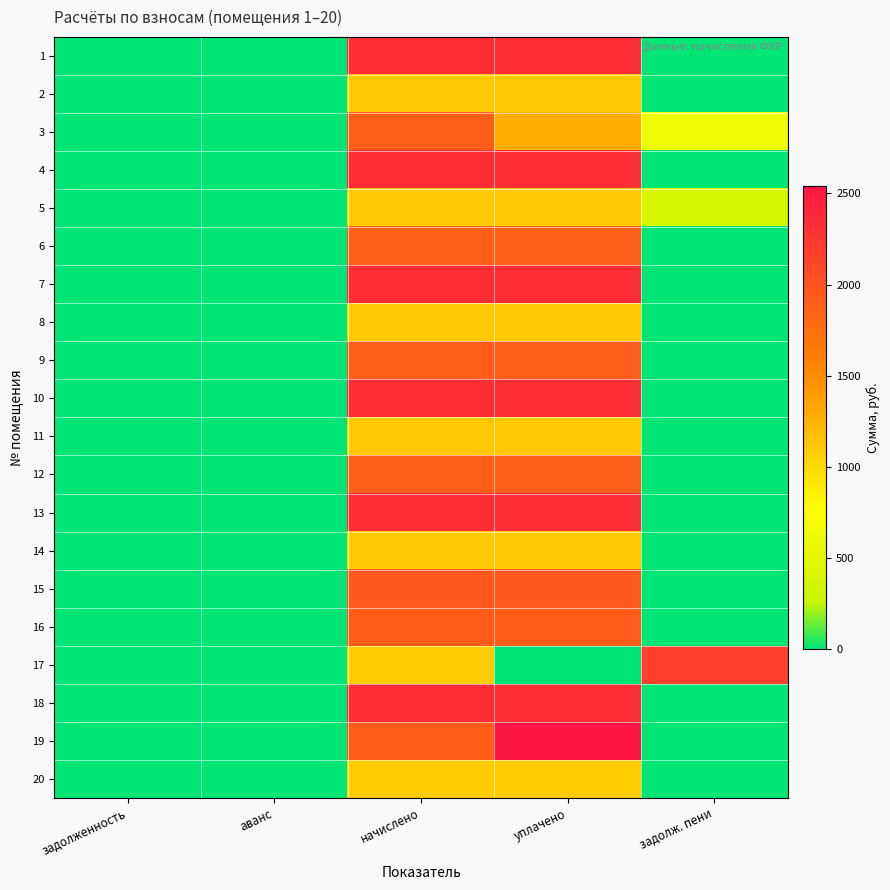

Reading left to right, what are all the values shown in this chart?

1: задолженность=0.0	аванс=0.0	начислено=2326.5	уплачено=2326.5	задолж. пени=0.0
2: задолженность=0.0	аванс=0.0	начислено=1106.1	уплачено=1106.1	задолж. пени=0.0
3: задолженность=0.0	аванс=0.0	начислено=1898.8	уплачено=1280.4	задолж. пени=618.4
4: задолженность=0.0	аванс=0.0	начислено=2326.5	уплачено=2326.5	задолж. пени=0.0
5: задолженность=0.0	аванс=0.0	начислено=1106.1	уплачено=1106.1	задолж. пени=368.7
6: задолженность=0.0	аванс=0.0	начислено=1887.8	уплачено=1887.8	задолж. пени=0.0
7: задолженность=0.0	аванс=0.0	начислено=2326.5	уплачено=2326.5	задолж. пени=0.0
8: задолженность=0.0	аванс=0.0	начислено=1106.1	уплачено=1106.1	задолж. пени=0.0
9: задолженность=0.0	аванс=0.0	начислено=1898.8	уплачено=1898.8	задолж. пени=0.0
10: задолженность=0.0	аванс=0.0	начислено=2326.5	уплачено=2326.5	задолж. пени=0.0
11: задолженность=0.0	аванс=0.0	начислено=1106.1	уплачено=1106.1	задолж. пени=0.0
12: задолженность=0.0	аванс=0.0	начислено=1887.8	уплачено=1887.8	задолж. пени=0.0
13: задолженность=0.0	аванс=0.0	начислено=2326.5	уплачено=2326.5	задолж. пени=0.0
14: задолженность=0.0	аванс=0.0	начислено=1106.1	уплачено=1106.1	задолж. пени=0.0
15: задолженность=0.0	аванс=0.0	начислено=1961.5	уплачено=1961.5	задолж. пени=0.0
16: задолженность=0.0	аванс=0.0	начислено=1906.2	уплачено=1906.2	задолж. пени=0.0
17: задолженность=0.0	аванс=0.0	начислено=1087.7	уплачено=0.0	задолж. пени=2175.4
18: задолженность=0.0	аванс=0.0	начислено=2333.9	уплачено=2333.9	задолж. пени=0.0
19: задолженность=0.0	аванс=0.0	начислено=1906.2	уплачено=2541.6	задолж. пени=0.0
20: задолженность=0.0	аванс=0.0	начислено=1087.7	уплачено=1087.7	задолж. пени=0.0